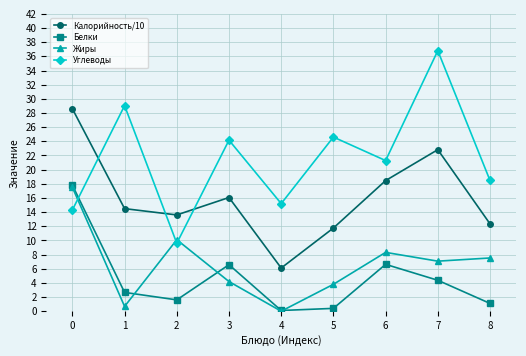

Where do Жиры and Углеводы first cross each other?

0 and 1